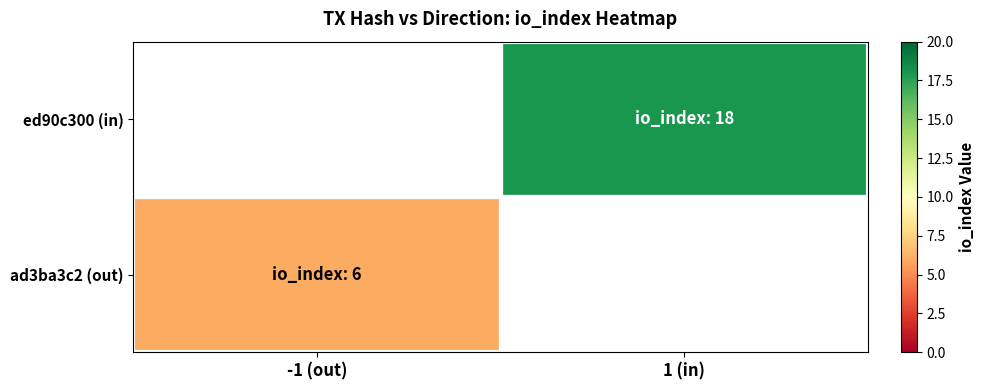

At which category is the sum across all series the highest?

1 (in)